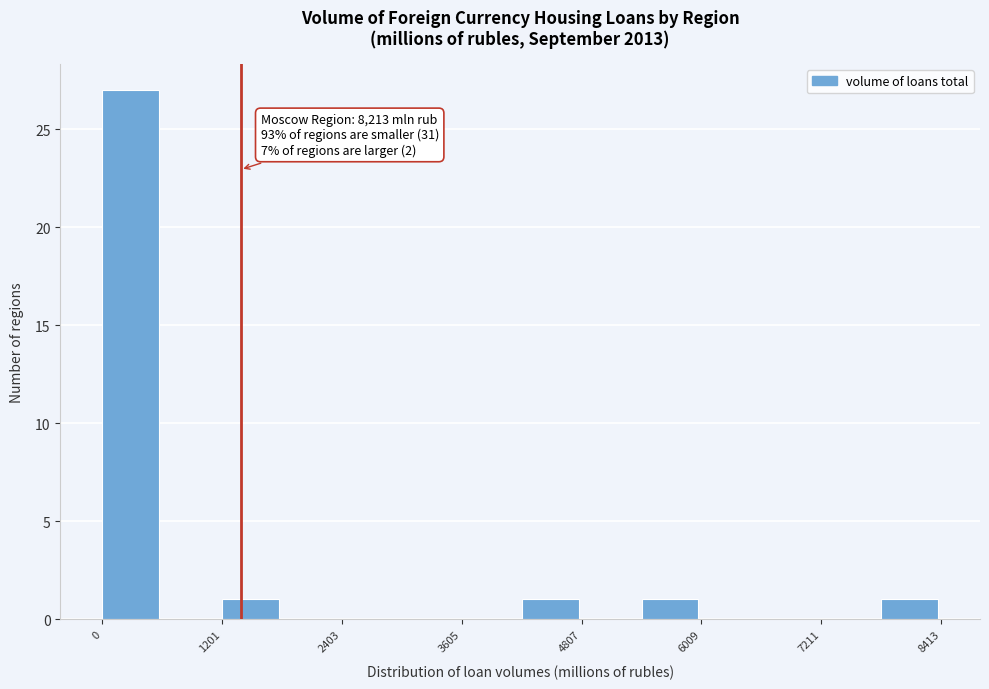

Read against the x-axis, roughly where is the centre of the tallest bar?

200